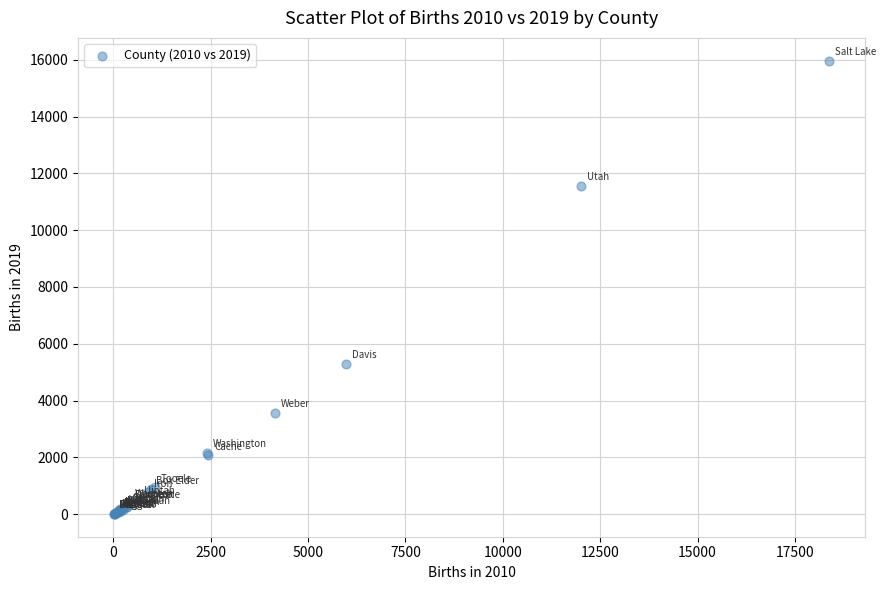

What Y value in the scatter plot is closest to 7989?

5296